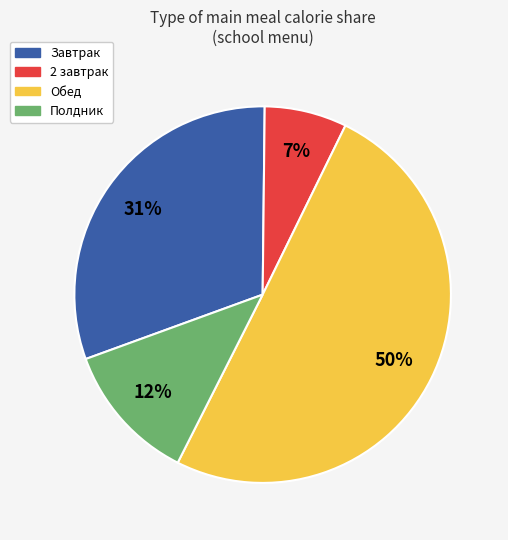

The 2 завтрак slice represents 7% of the pie. True or false?

True